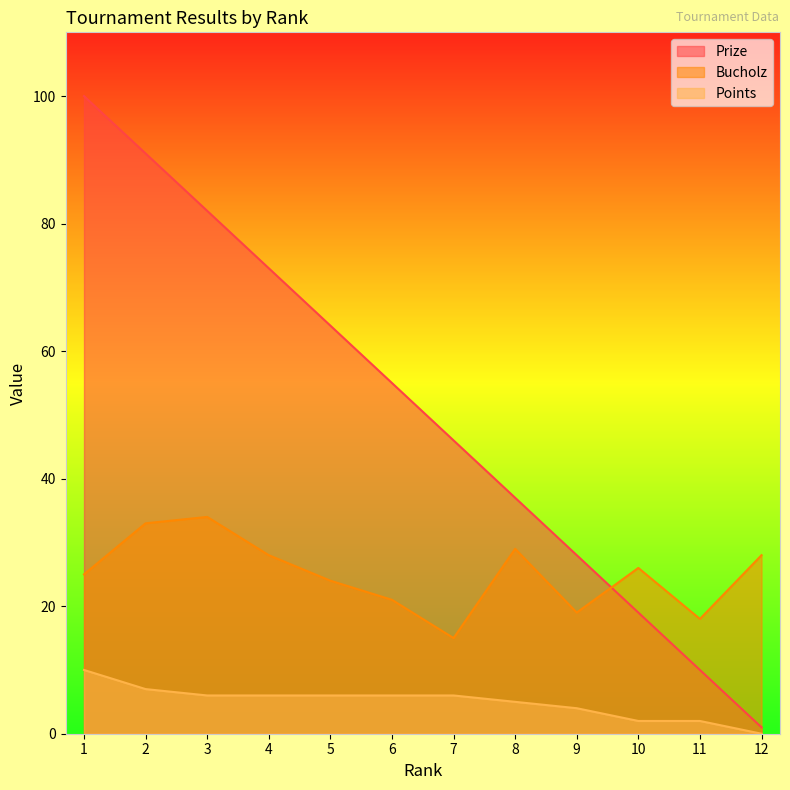

What is the value of the Bucholz point at the 8th from the left?

29